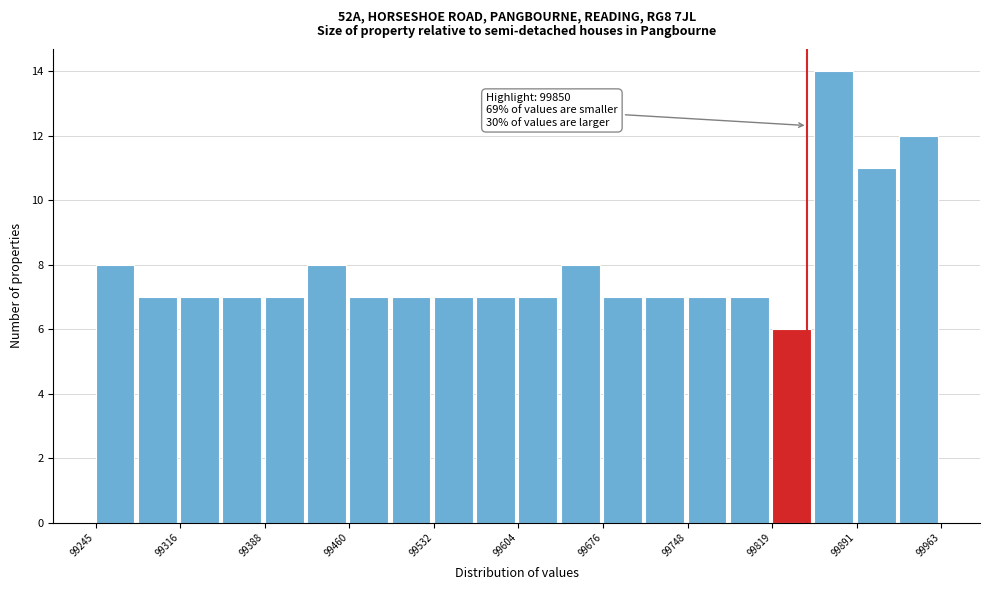

Around what value on the x-axis is the tallest bar? Give the approximate position of its centre, as read against the axis.

99870